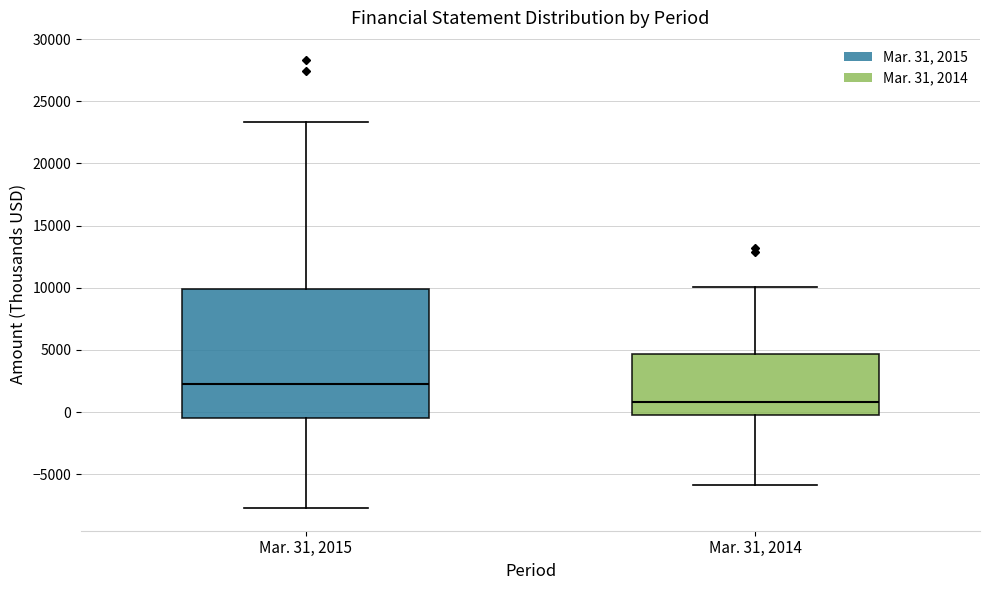

Reading left to right, transcribe this box plot: for each box, give where its median line is, the range the box spans, and where its two whiskers end, as read against the y-axis. The values are not printed on the chart, so give them approximately, as read against the axis.

Mar. 31, 2015: median 2000, box -500 to 10000, whiskers -7500 to 23500
Mar. 31, 2014: median 1000, box 0 to 4500, whiskers -6000 to 10000